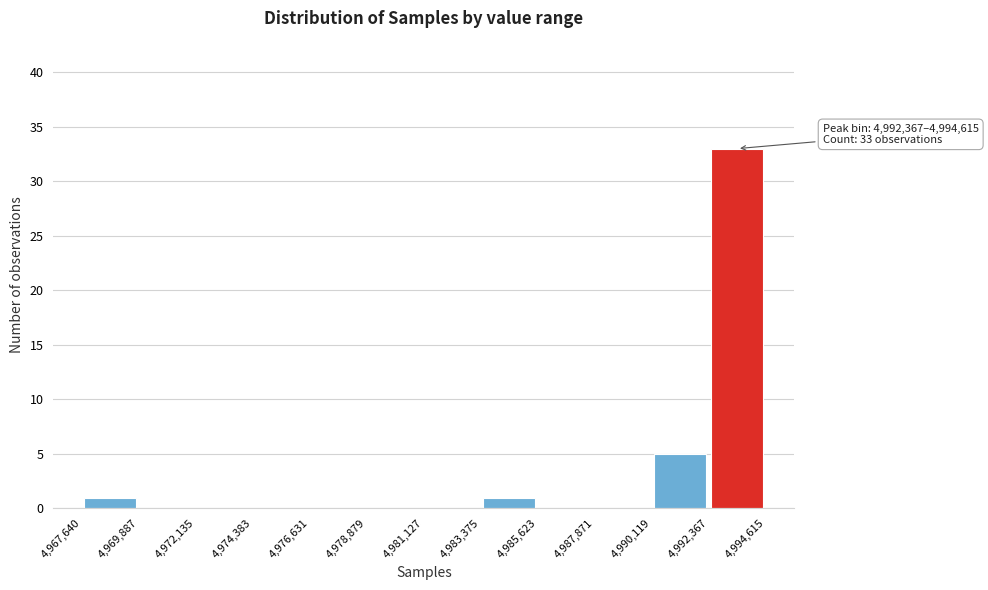

Which range on the x-axis has the tallest bar?

4,992,367 to 4,994,615